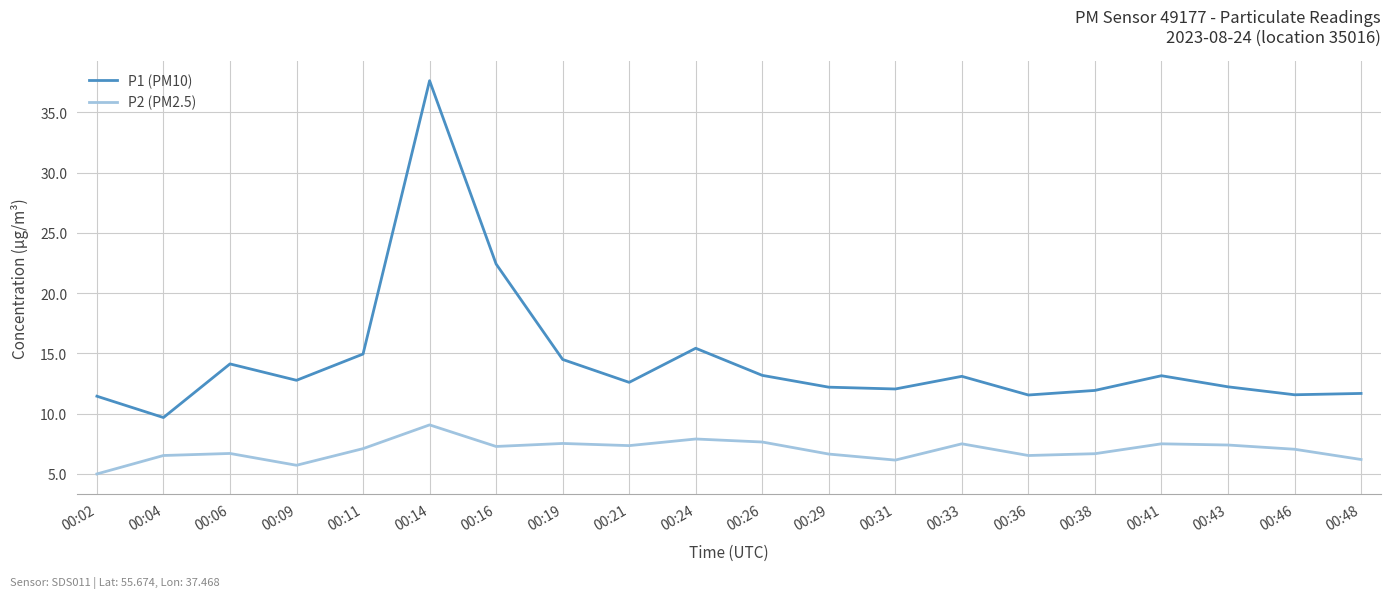

What is the minimum value for P2 (PM2.5)?

5.0